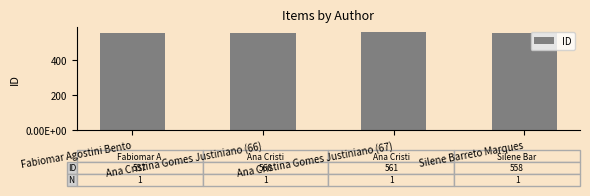

What is the difference between the values at Silene Barreto Marques and Ana Cristina Gomes Justiniano (66)?

2